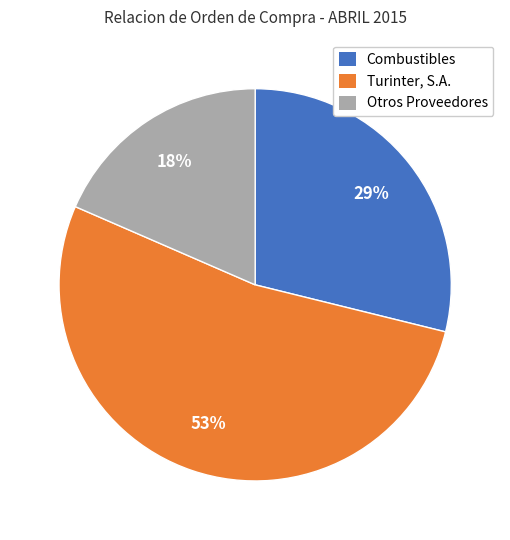

To the nearest percent, what is the average slice percentage?

33%